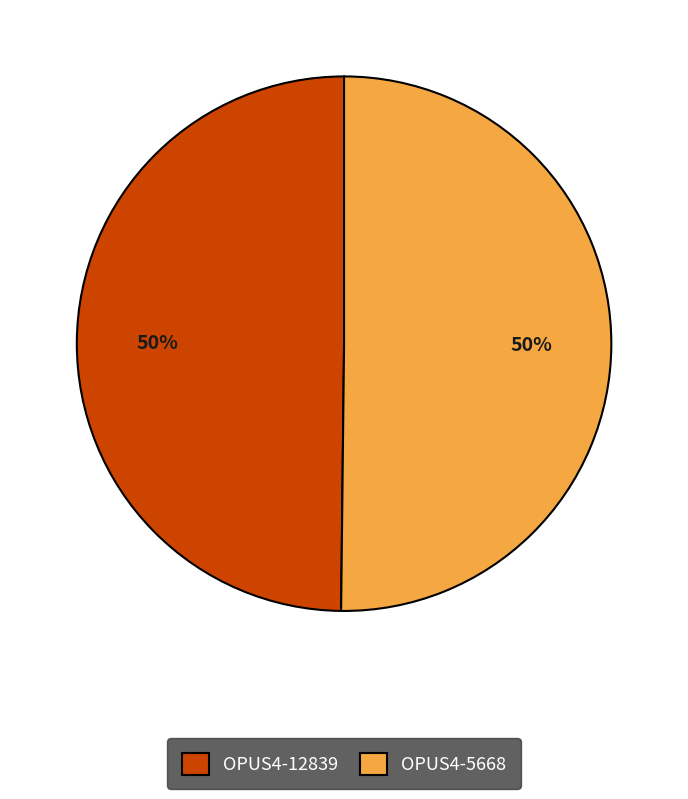

True or false: OPUS4-12839 accounts for 42% of the total.

False